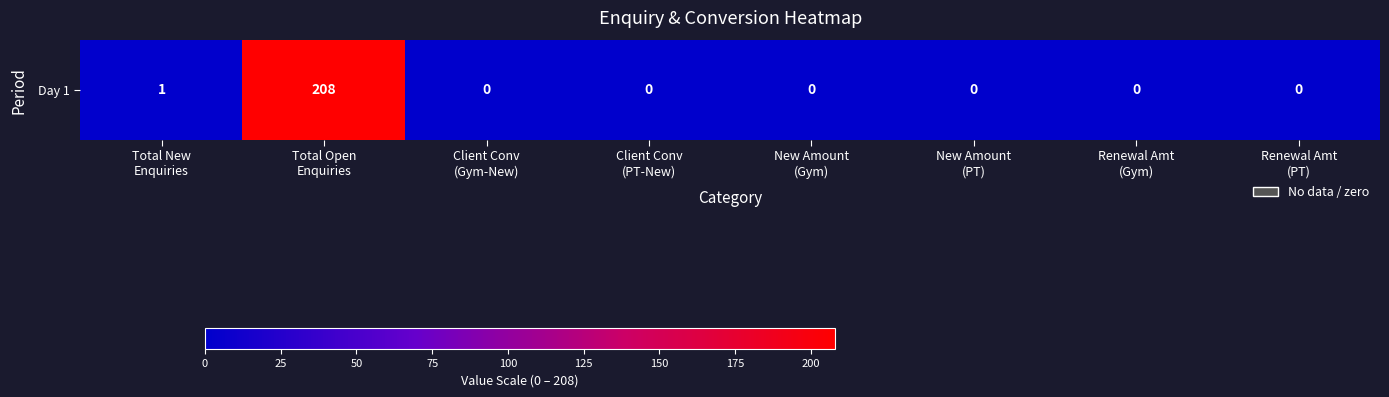

Reading left to right, extract all data points from this chart.

Total New
Enquiries=1	Total Open
Enquiries=208	Client Conv
(Gym-New)=0	Client Conv
(PT-New)=0	New Amount
(Gym)=0	New Amount
(PT)=0	Renewal Amt
(Gym)=0	Renewal Amt
(PT)=0